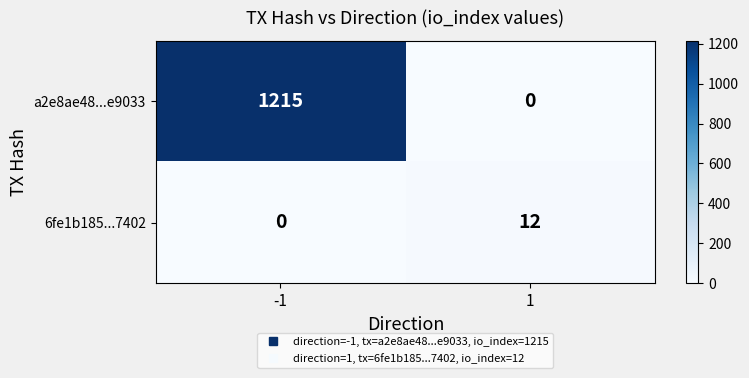

At how many categories does at least one series exceed 616?

1